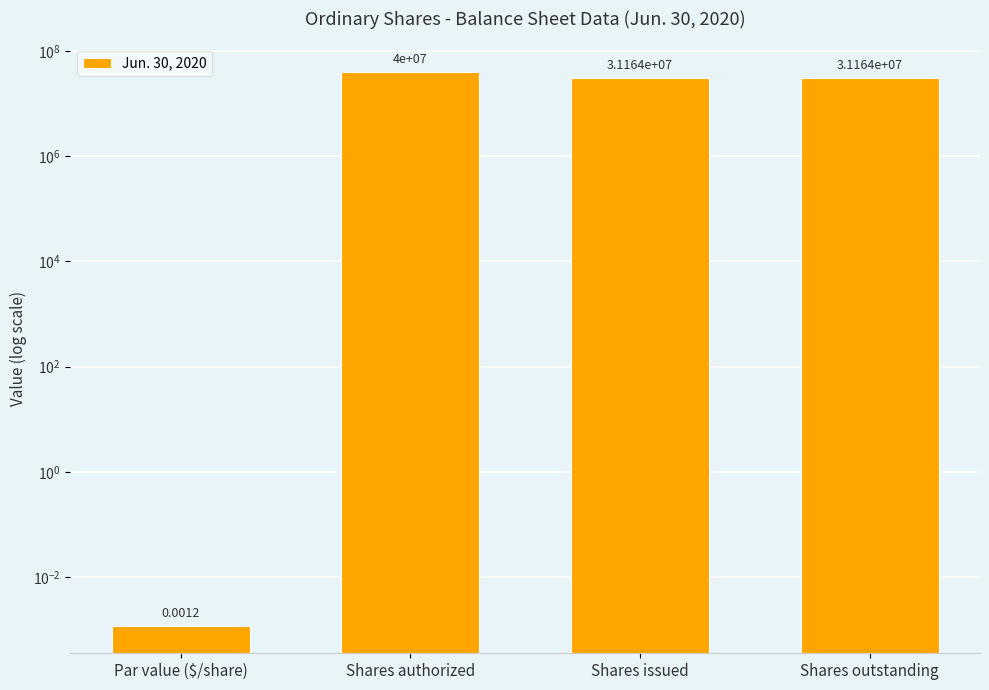

The chart shows a value of 31164004.0 at Shares outstanding. True or false?

True